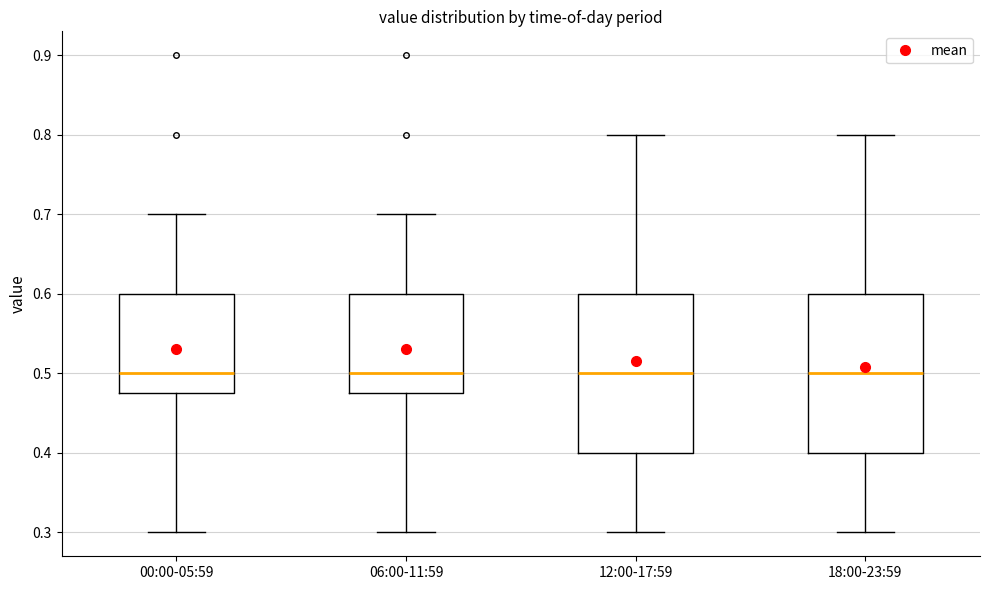

Reading left to right, read every box against the y-axis: the position of its median line, the range the box covers, and the ends of its whiskers. The values are not printed on the chart, so give them approximately, as read against the axis.

00:00-05:59: median 0.50, box 0.48 to 0.60, whiskers 0.30 to 0.70
06:00-11:59: median 0.50, box 0.48 to 0.60, whiskers 0.30 to 0.70
12:00-17:59: median 0.50, box 0.40 to 0.60, whiskers 0.30 to 0.80
18:00-23:59: median 0.50, box 0.40 to 0.60, whiskers 0.30 to 0.80